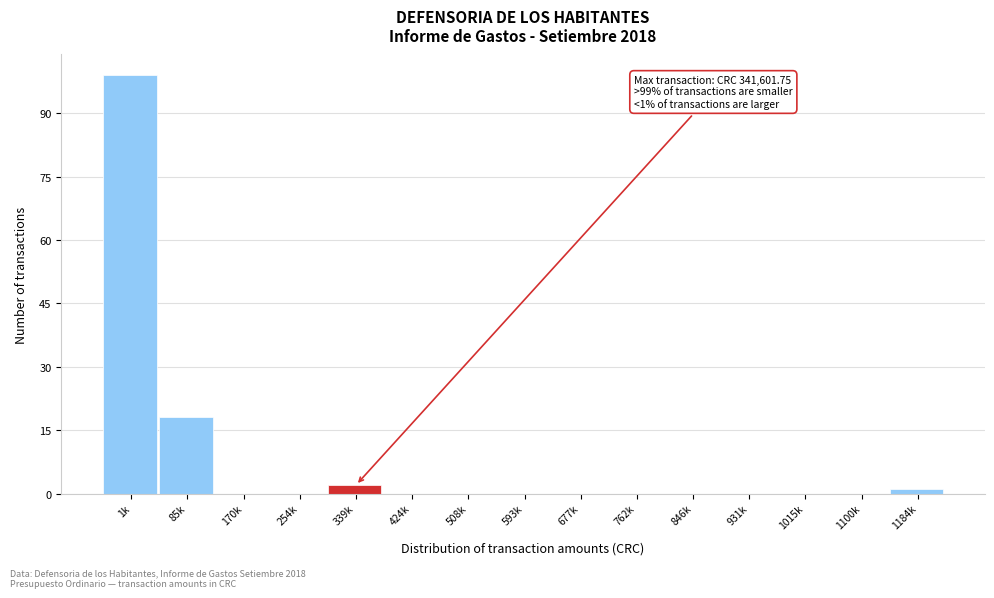

Reading left to right, list all the values displayed in this chart.

1k=99	85k=18	170k=0	254k=0	339k=2	424k=0	508k=0	593k=0	677k=0	762k=0	846k=0	931k=0	1015k=0	1100k=0	1184k=1